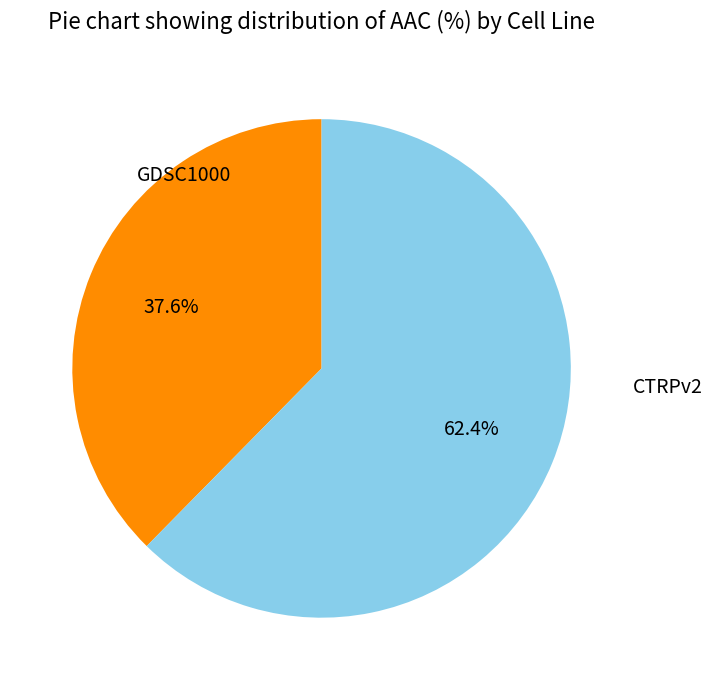

Is there a majority slice in this chart?

Yes